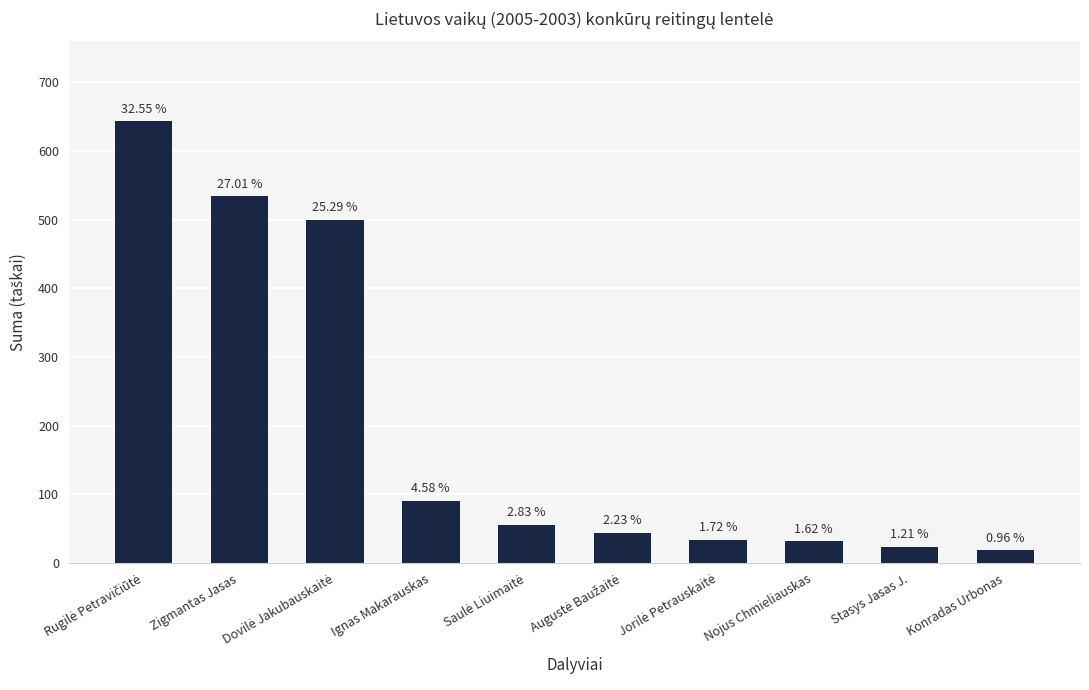

Between Konradas Urbonas and Ignas Makarauskas, which is larger?

Ignas Makarauskas